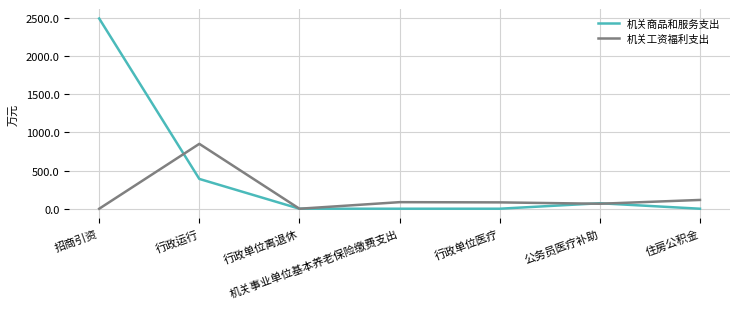

Rank the series at 机关事业单位基本养老保险缴费支出 from lowest to highest value.

机关商品和服务支出, 机关工资福利支出